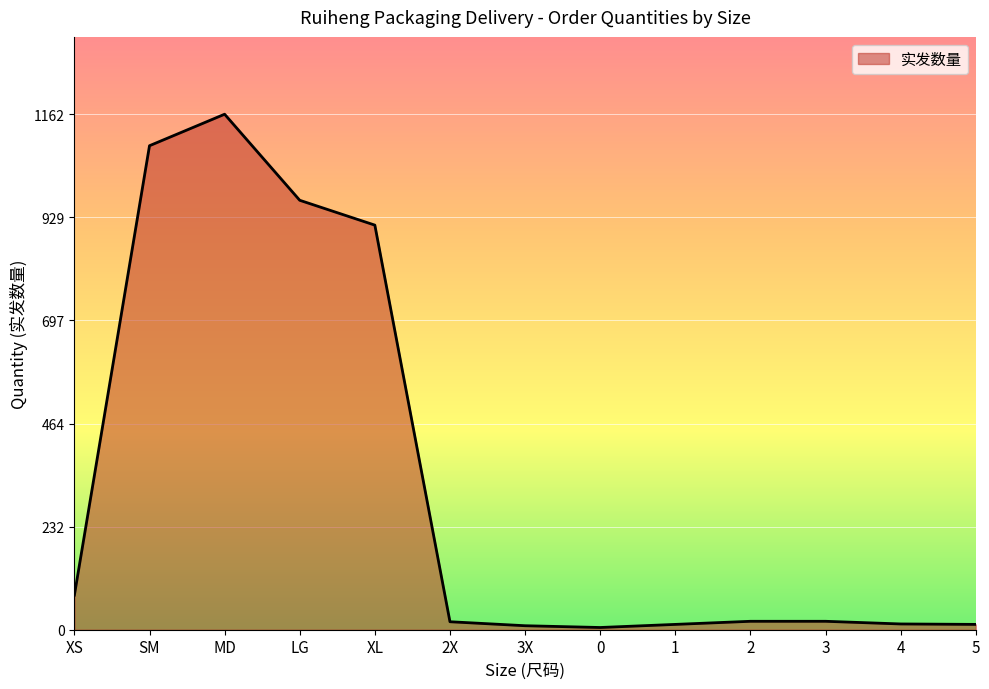

What is the difference between the maximum and minimum values?

1157